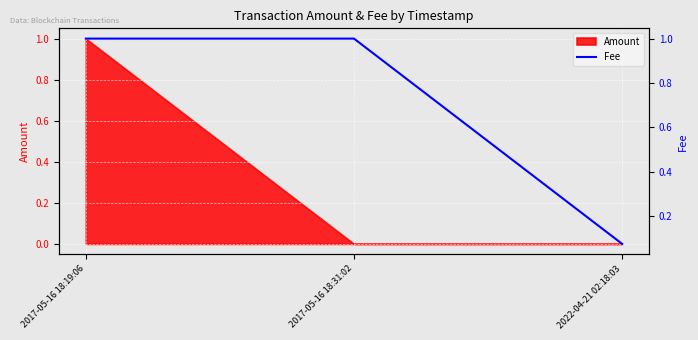

True or false: the data shows 0.1 at 2022-04-21 02:18:03.

True